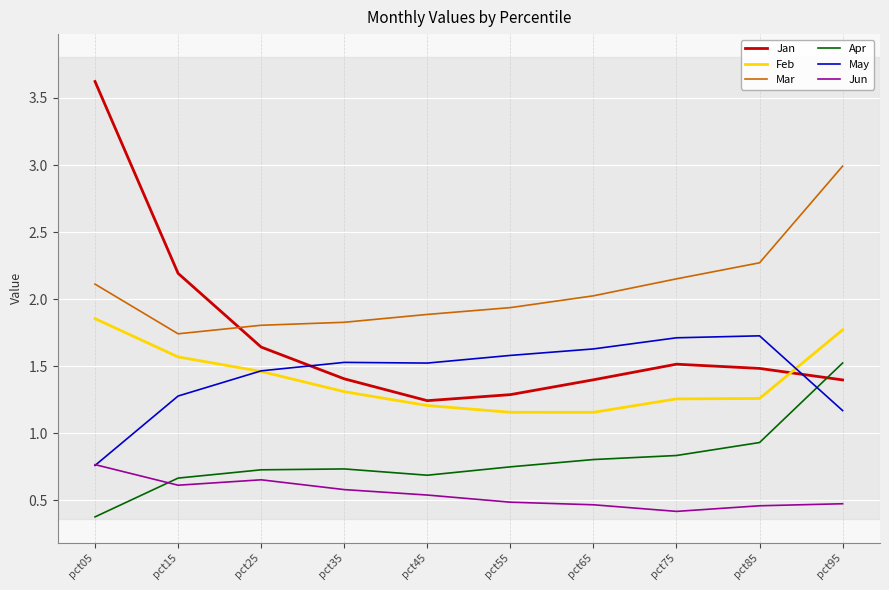

Which series has the largest total across all categories?

Mar